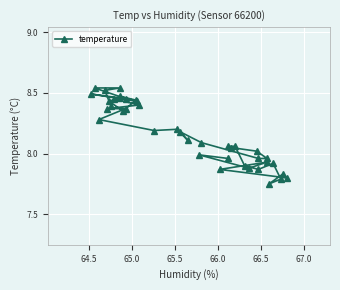

True or false: the data shows 5.6 at 27.

False